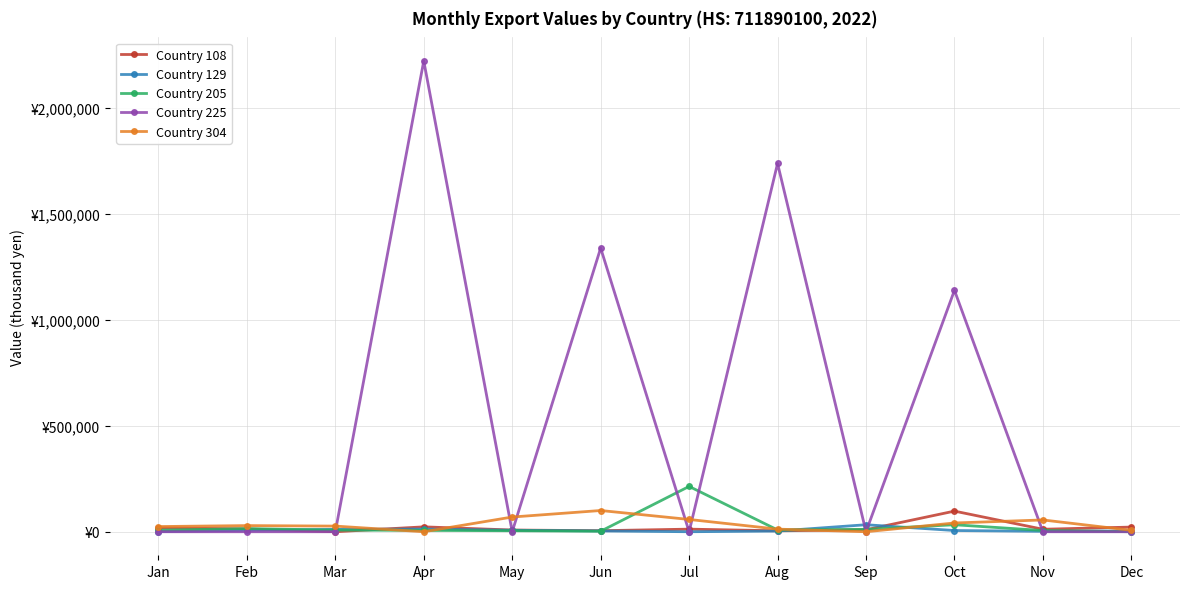

Does the chart have visible grid lines?

Yes